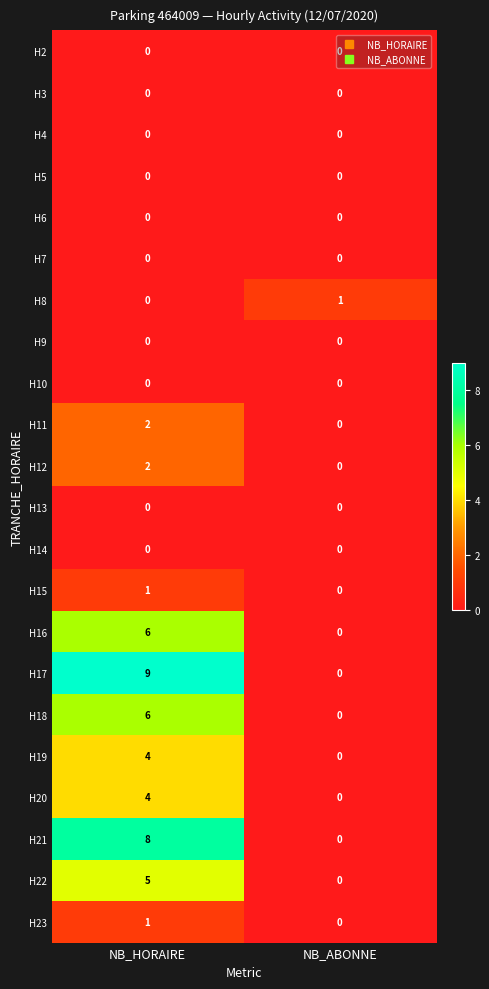

True or false: H17 has a value of 3 at NB_ABONNE.

False